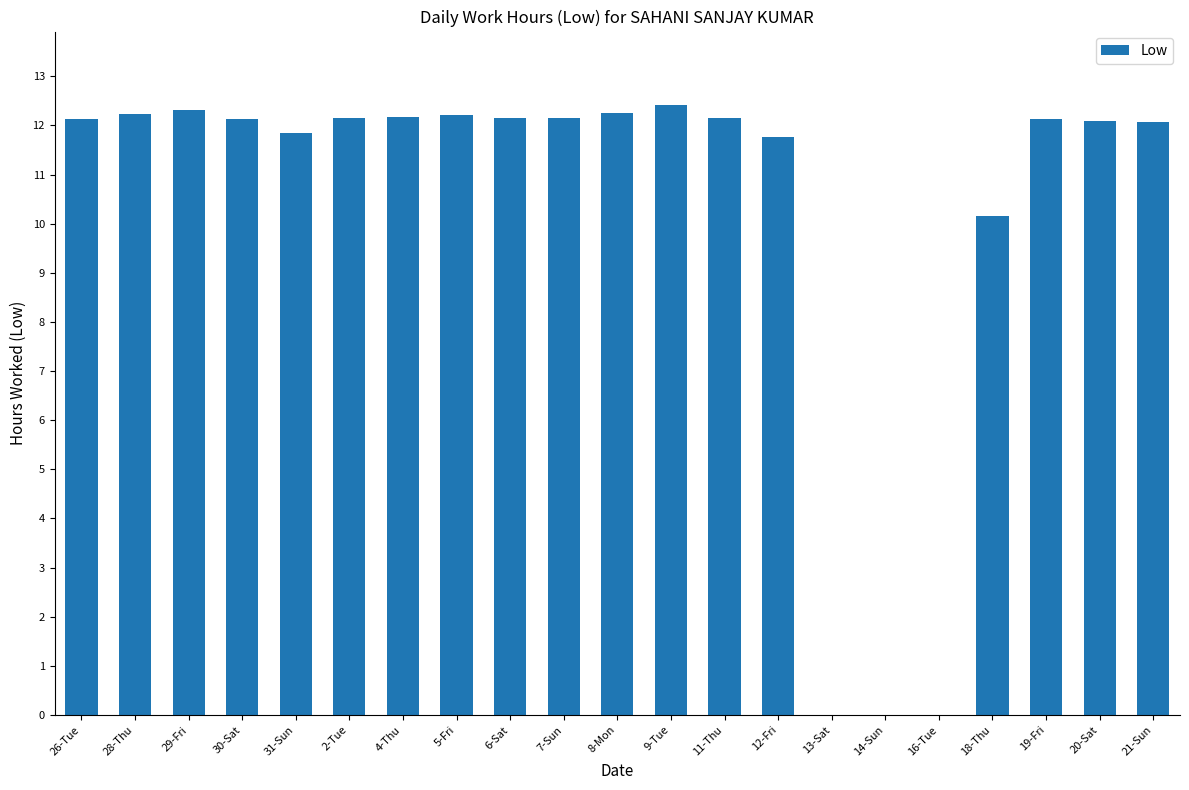

What is the sum of all values?

216.6